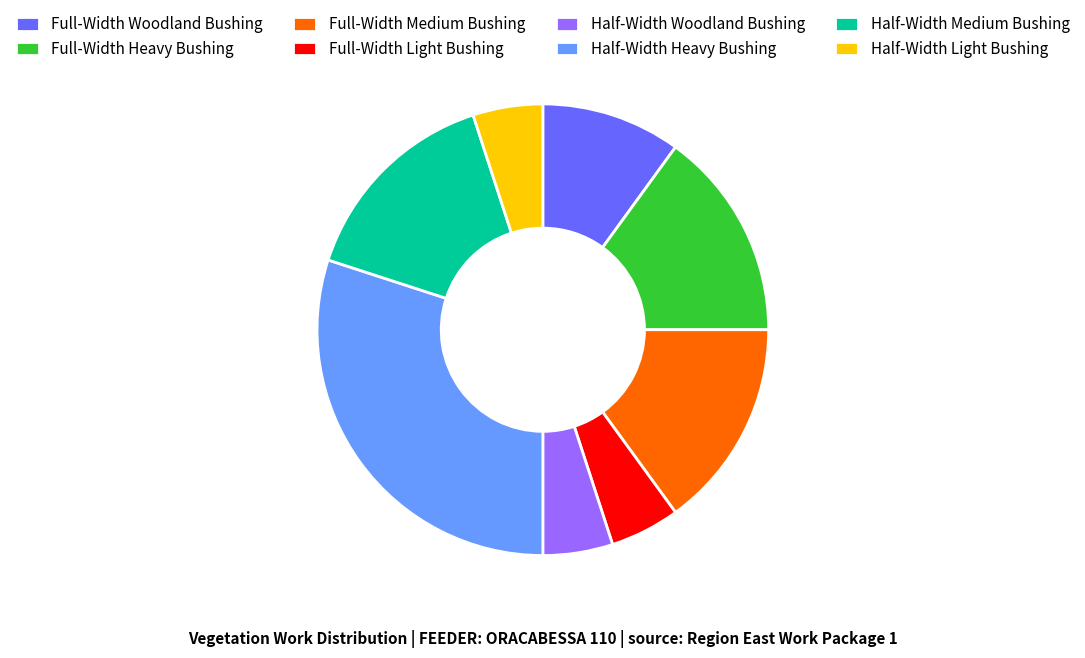

Does Full-Width Medium Bushing account for over 50% of the chart?

No